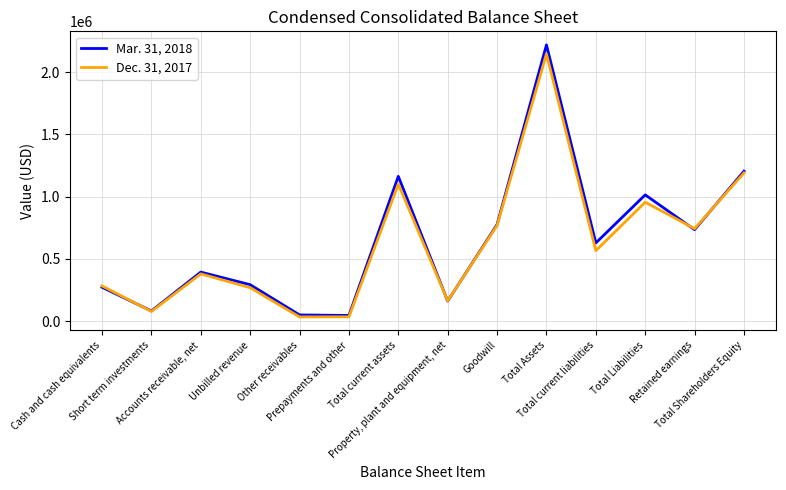

Rank the series by their average value, from lowest to highest.

Dec. 31, 2017, Mar. 31, 2018